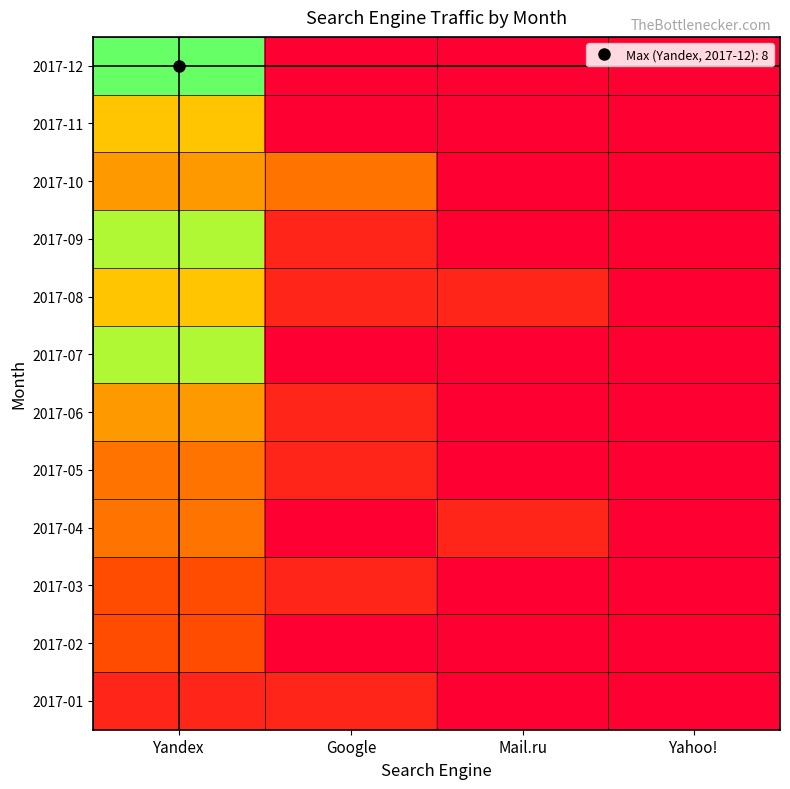

What is the maximum value shown in the chart?

8